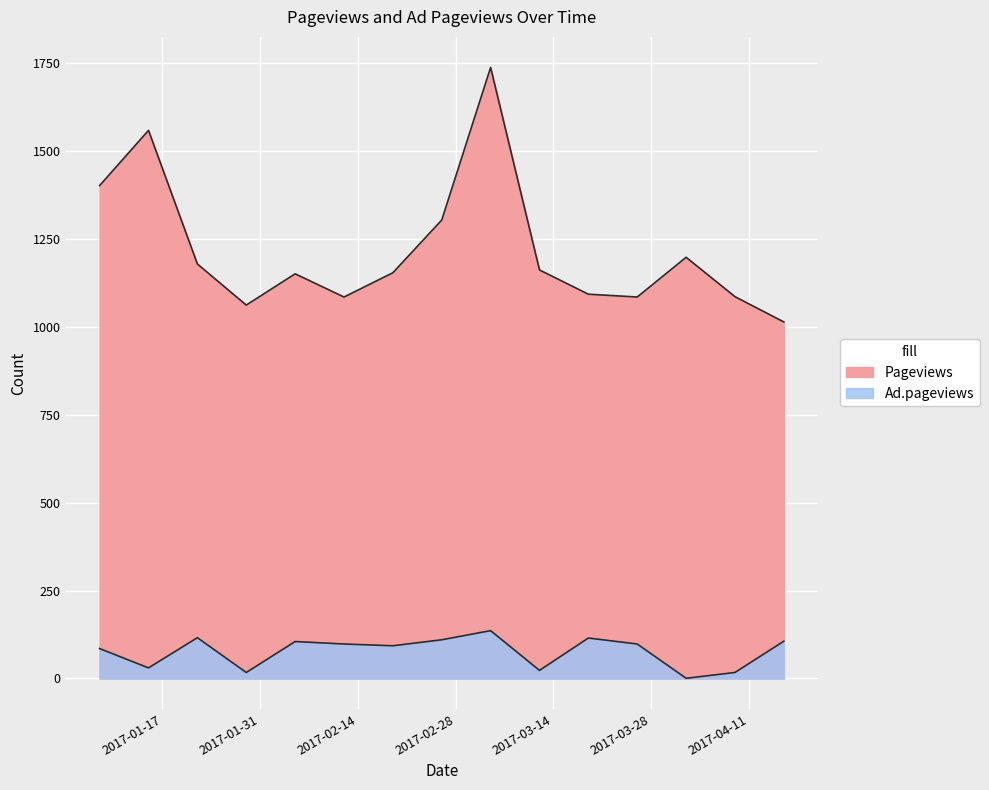

How many values in the Ad.pageviews series are below 98?

7